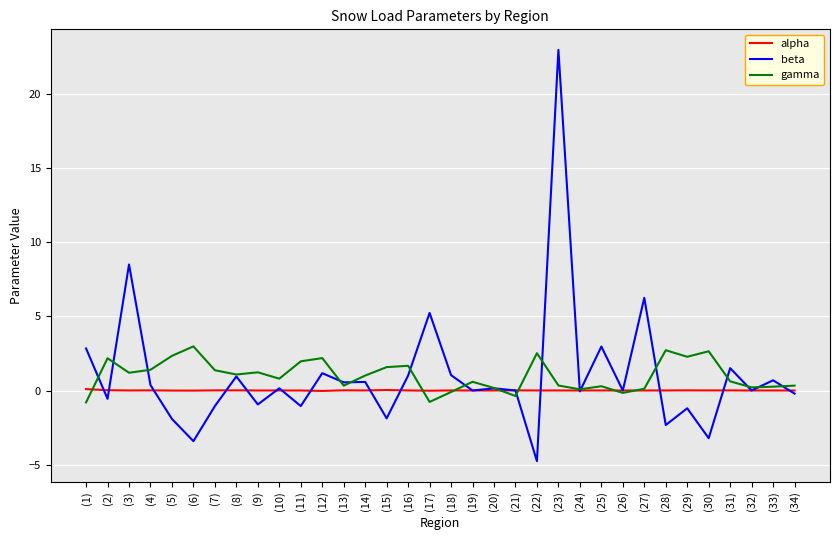

Which series has the widest spread of values?

beta